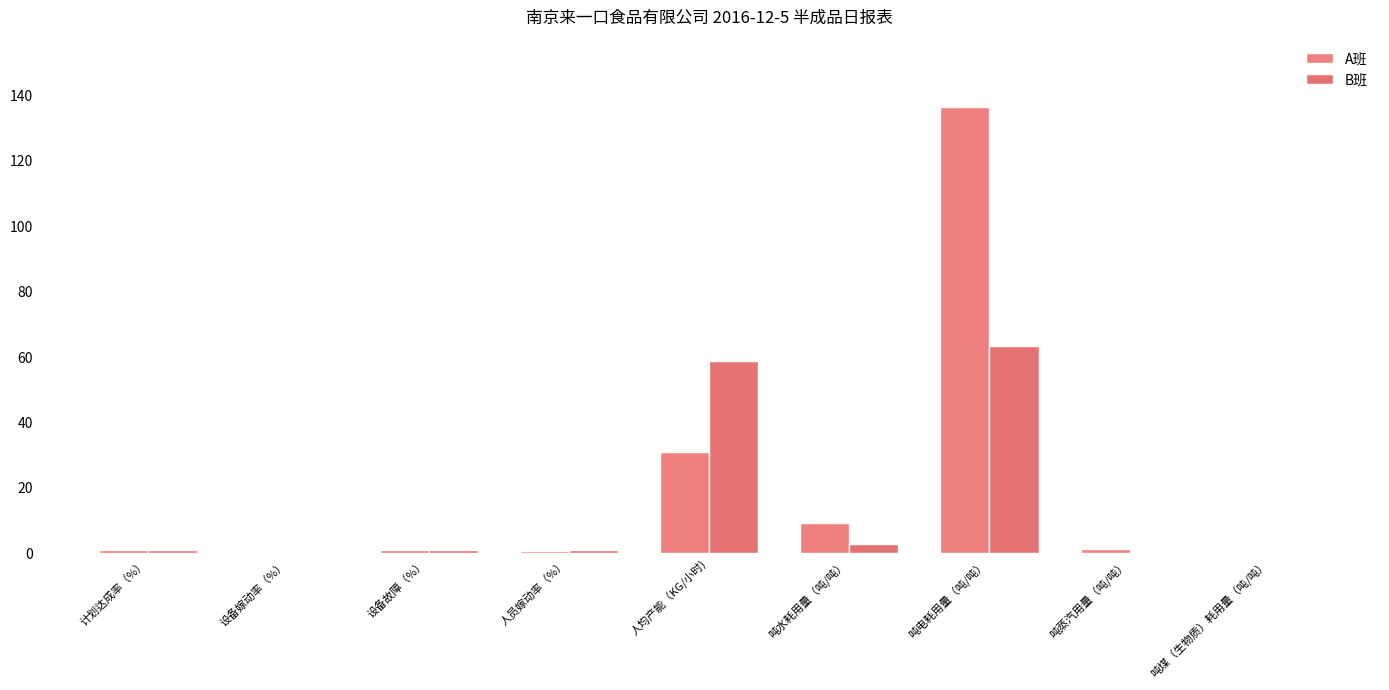

At which category is the sum across all series the highest?

吨电耗用量（吨/吨）